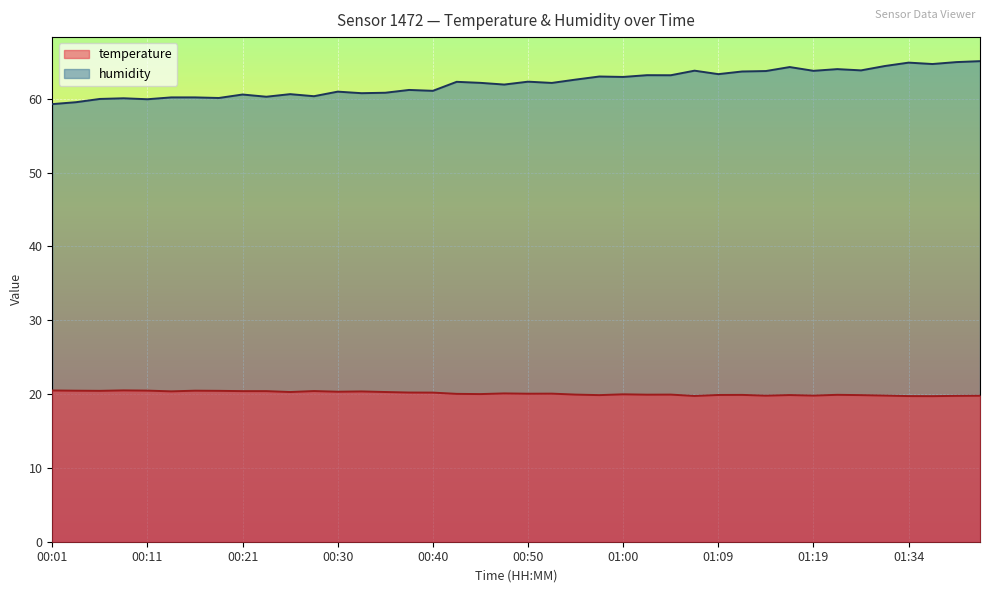

What is the average value of the temperature series?

20.1